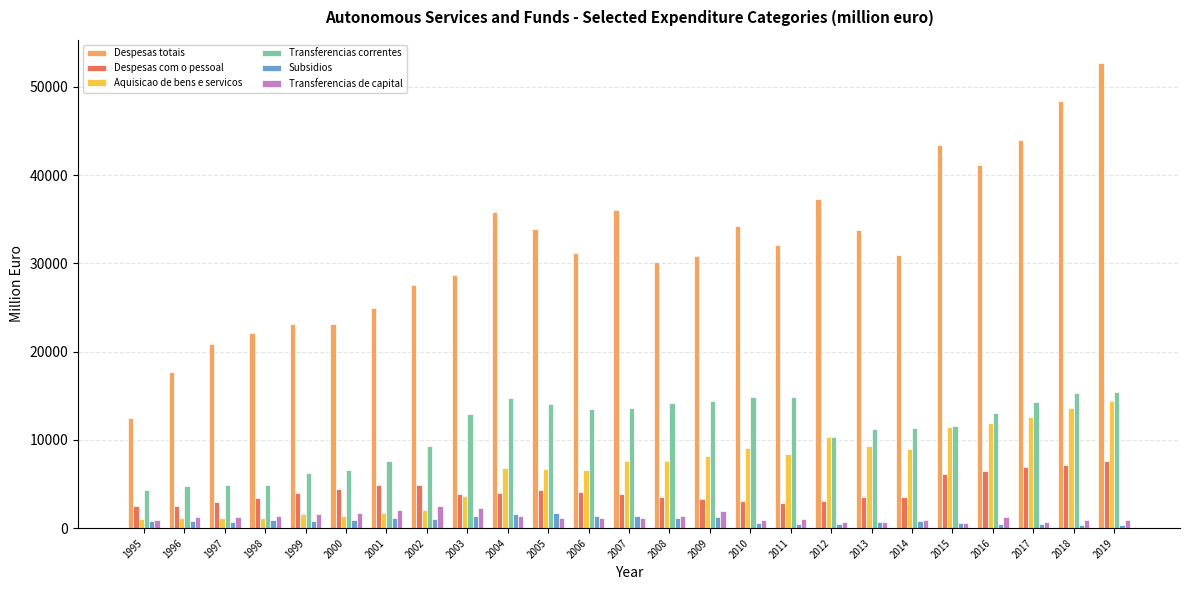

Which series has the largest total across all categories?

Despesas totais